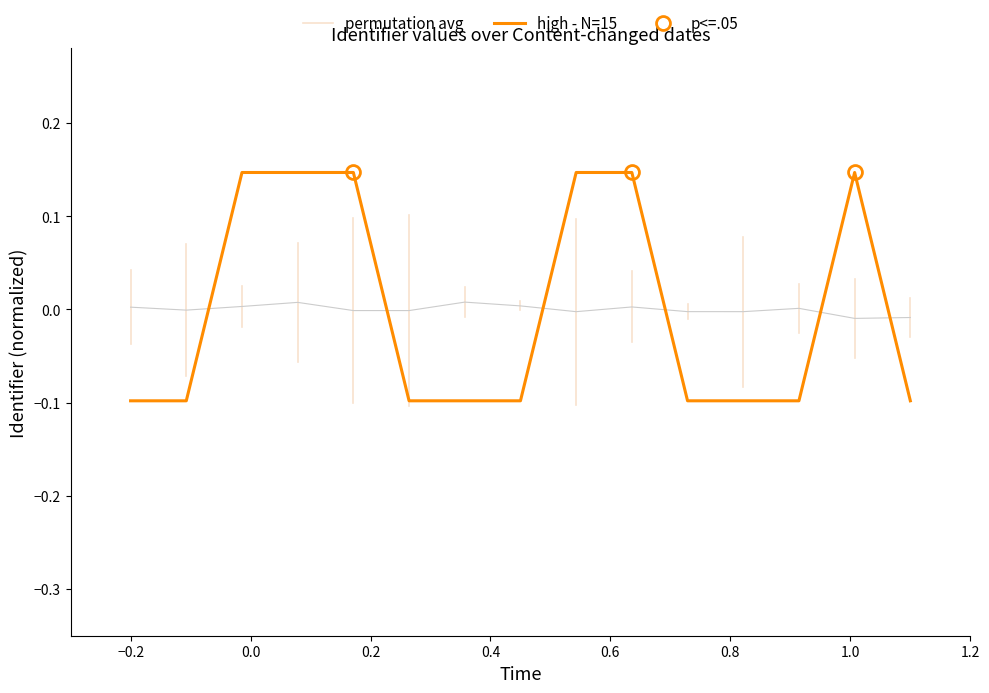

Does the chart have visible grid lines?

No